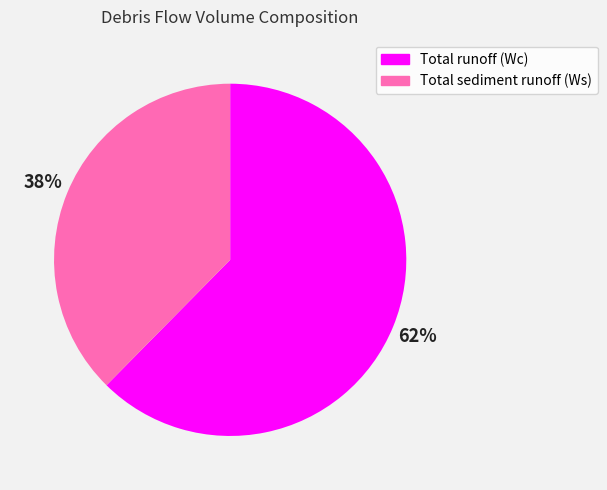

Combined, do Total runoff (Wc) and Total sediment runoff (Ws) account for over 50%?

Yes